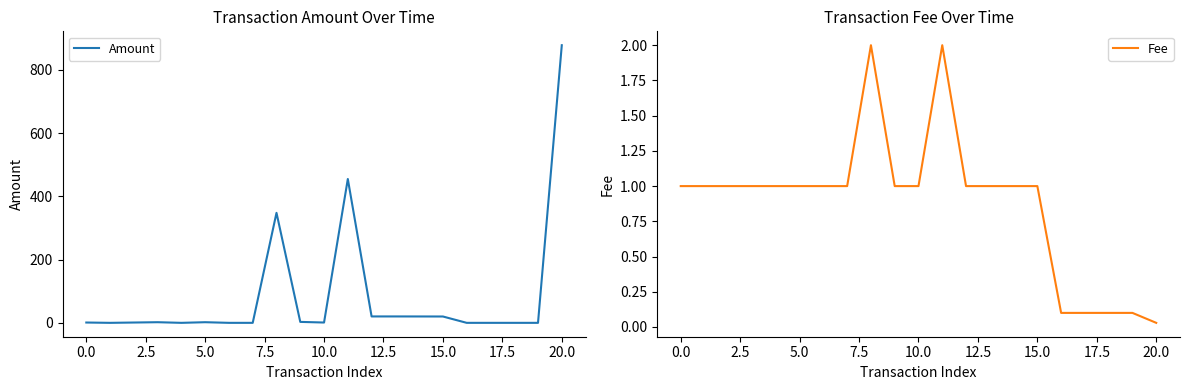

The value of Amount at 20.0 is 1163.8. True or false?

False